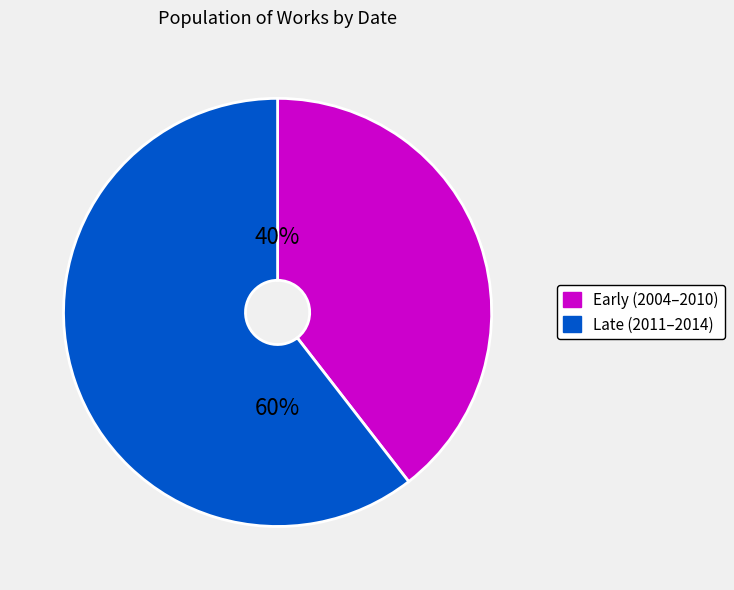

What is the ratio of the value at Late (2011–2014) to the value at Early (2004–2010)?

1.5